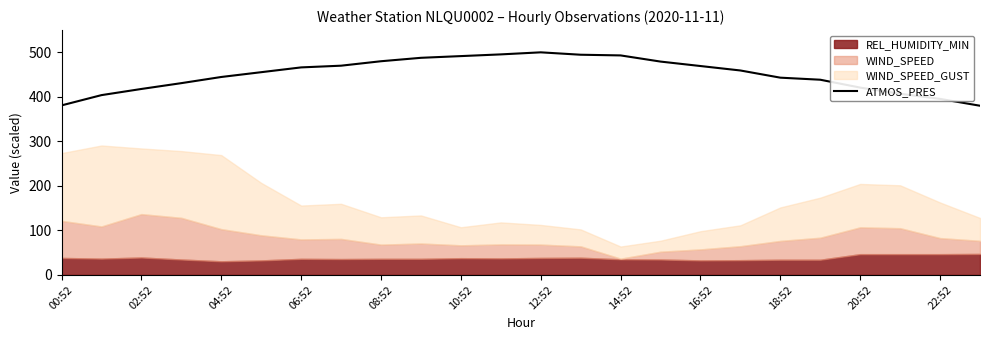

Count the number of categories in the chart.

24